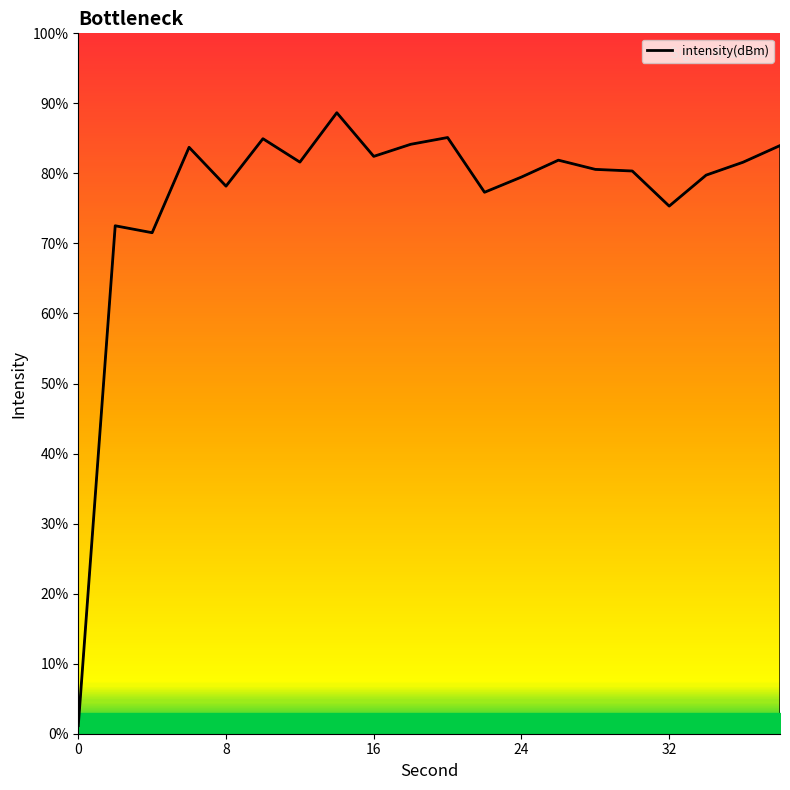

What is the maximum value shown in the chart?

88.7